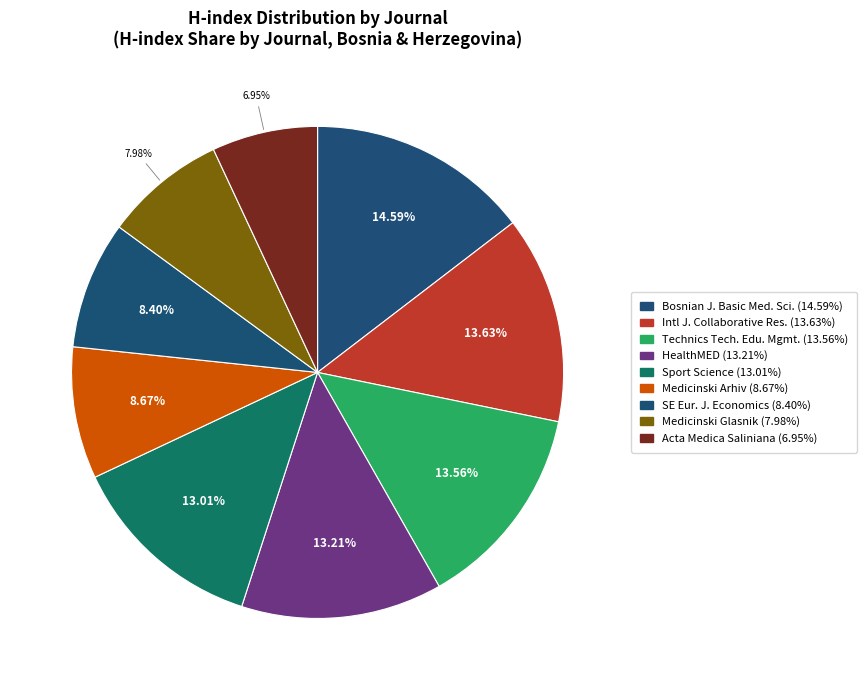

Count the number of slices in the pie.

9